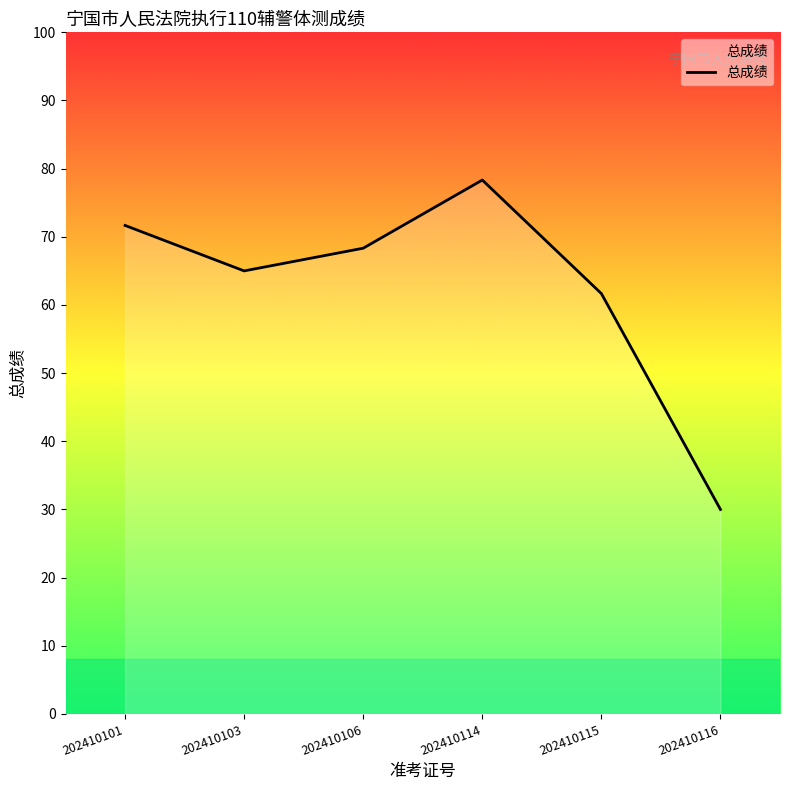

What is the ratio of the value at 202410114 to the value at 202410101?

1.1